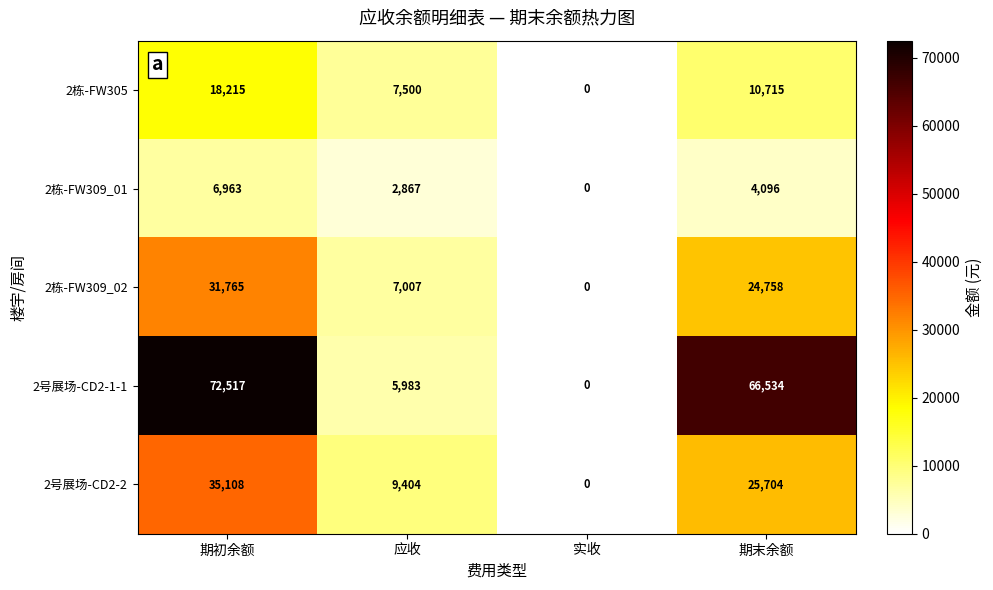

At which category is the sum across all series the highest?

期初余额